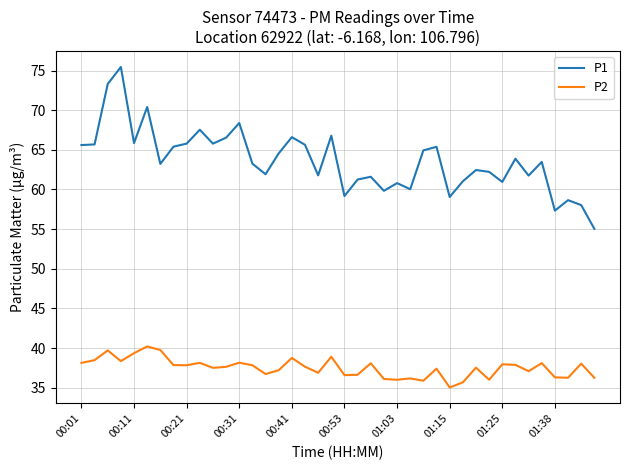

What is the highest value of the P1 series?

75.5